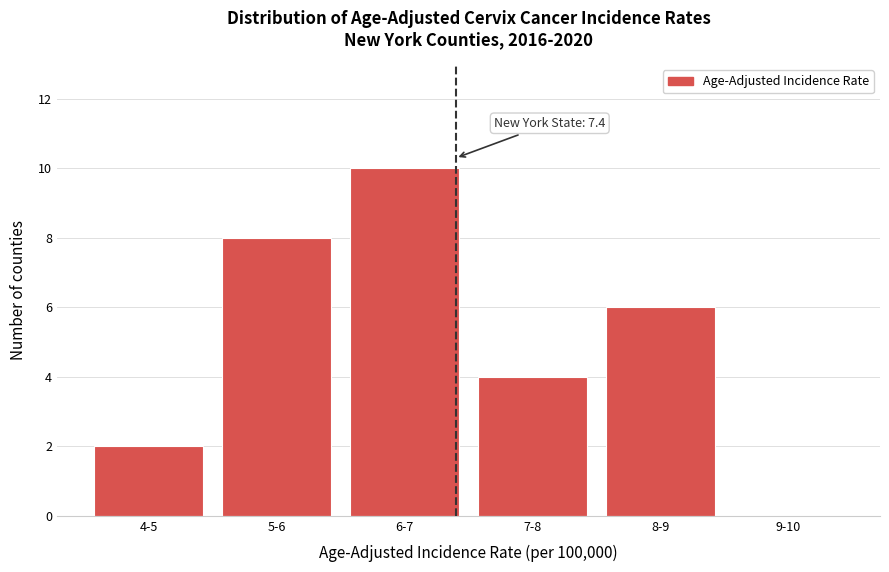

Reading left to right, what are all the values shown in this chart?

4-5=2	5-6=8	6-7=10	7-8=4	8-9=6	9-10=0